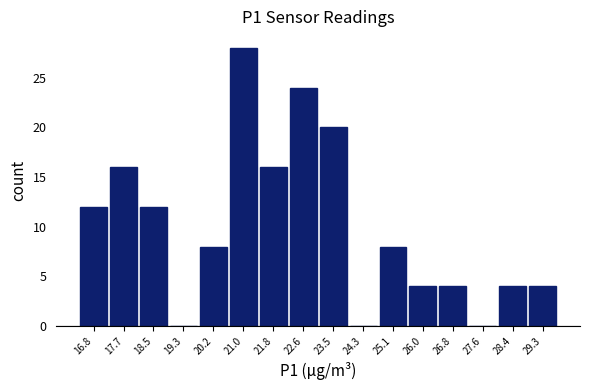

Reading right to left, extract all data points from this chart.

29.3=4	28.4=4	27.6=0	26.8=4	26.0=4	25.1=8	24.3=0	23.5=20	22.6=24	21.8=16	21.0=28	20.2=8	19.3=0	18.5=12	17.7=16	16.8=12